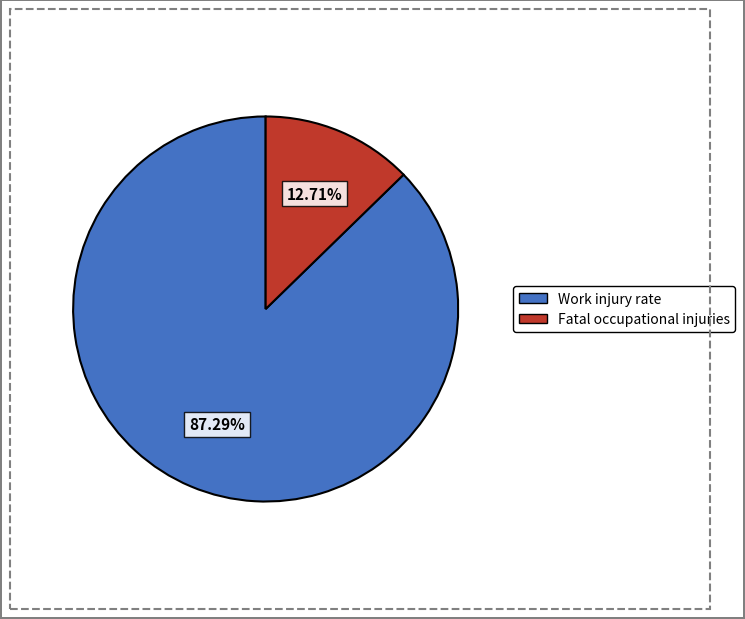

Is there a majority slice in this chart?

Yes